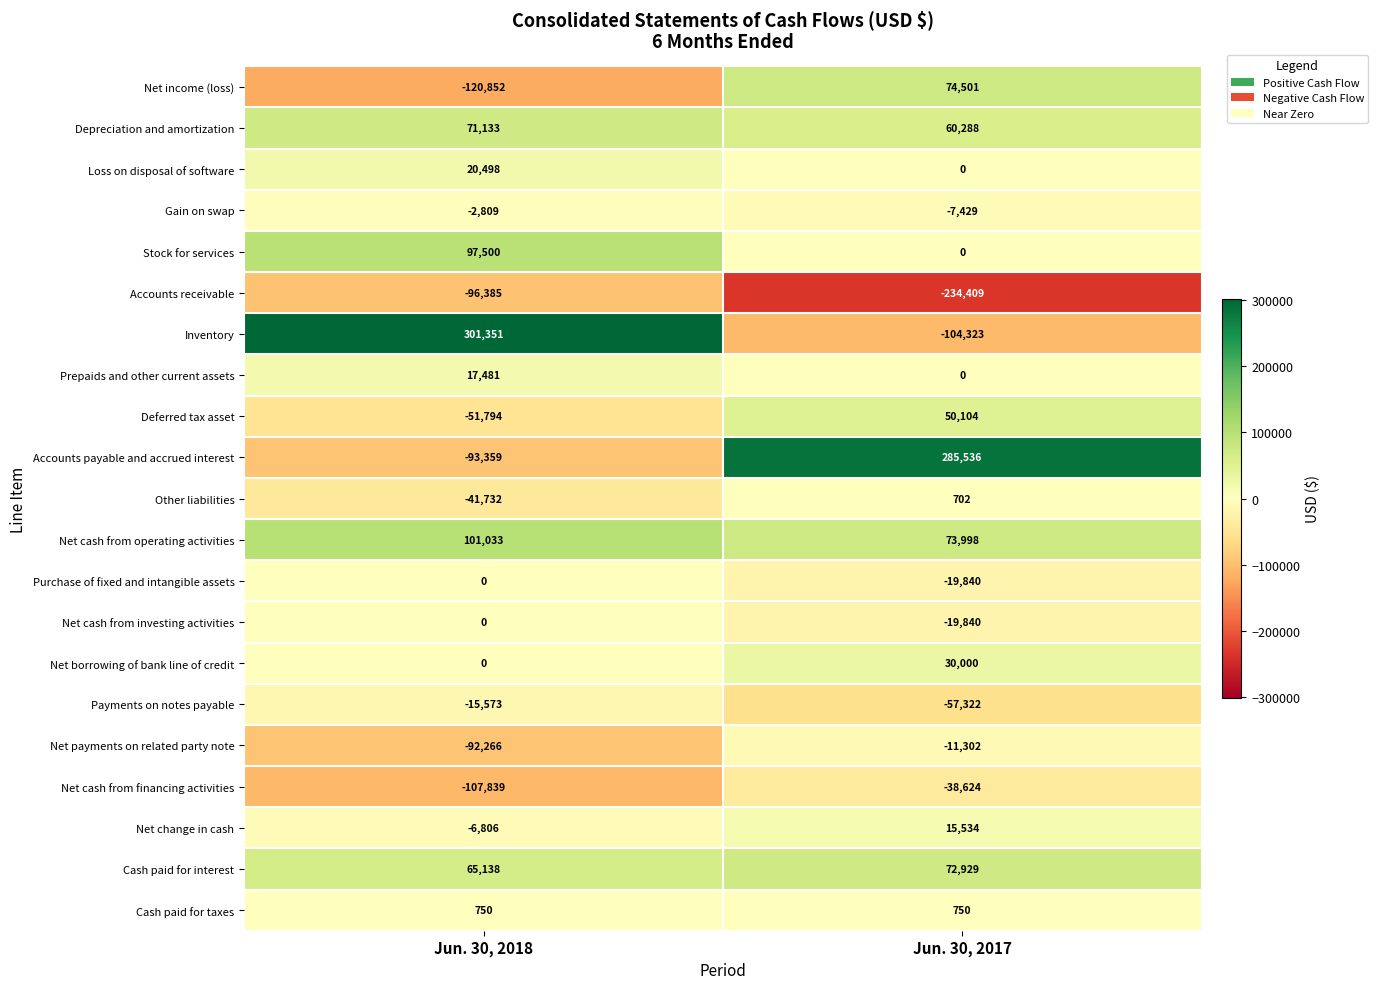

At which category does the chart reach its peak across all series?

Jun. 30, 2018